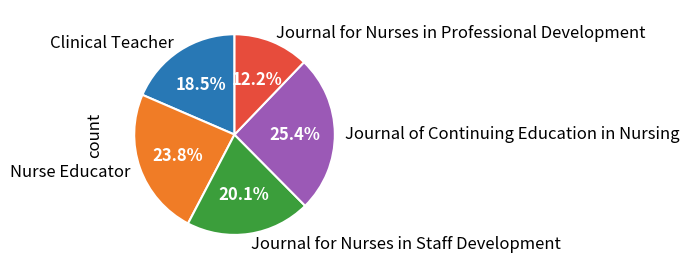

Approximately how many times larger is the value at Journal for Nurses in Staff Development compared to Clinical Teacher?

1.1